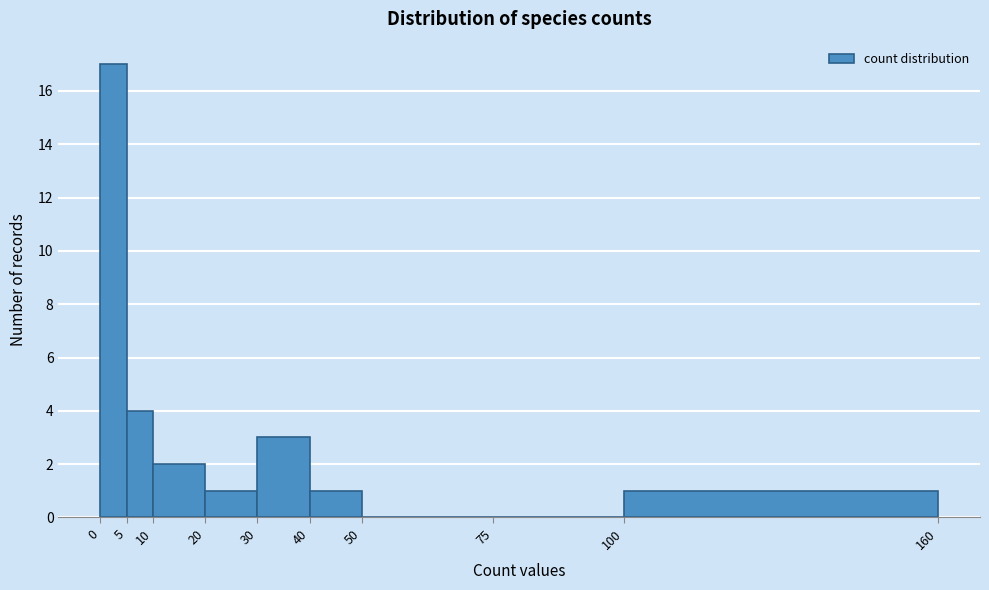

Reading left to right, transcribe this chart: for each bar, give the range it covers on the x-axis and its height. The values are not printed on the chart, so give them approximately, as read against the axis.

0 to 5: 17
5 to 10: 4
10 to 20: 2
20 to 30: 1
30 to 40: 3
40 to 50: 1
50 to 75: 0
75 to 100: 0
100 to 160: 1